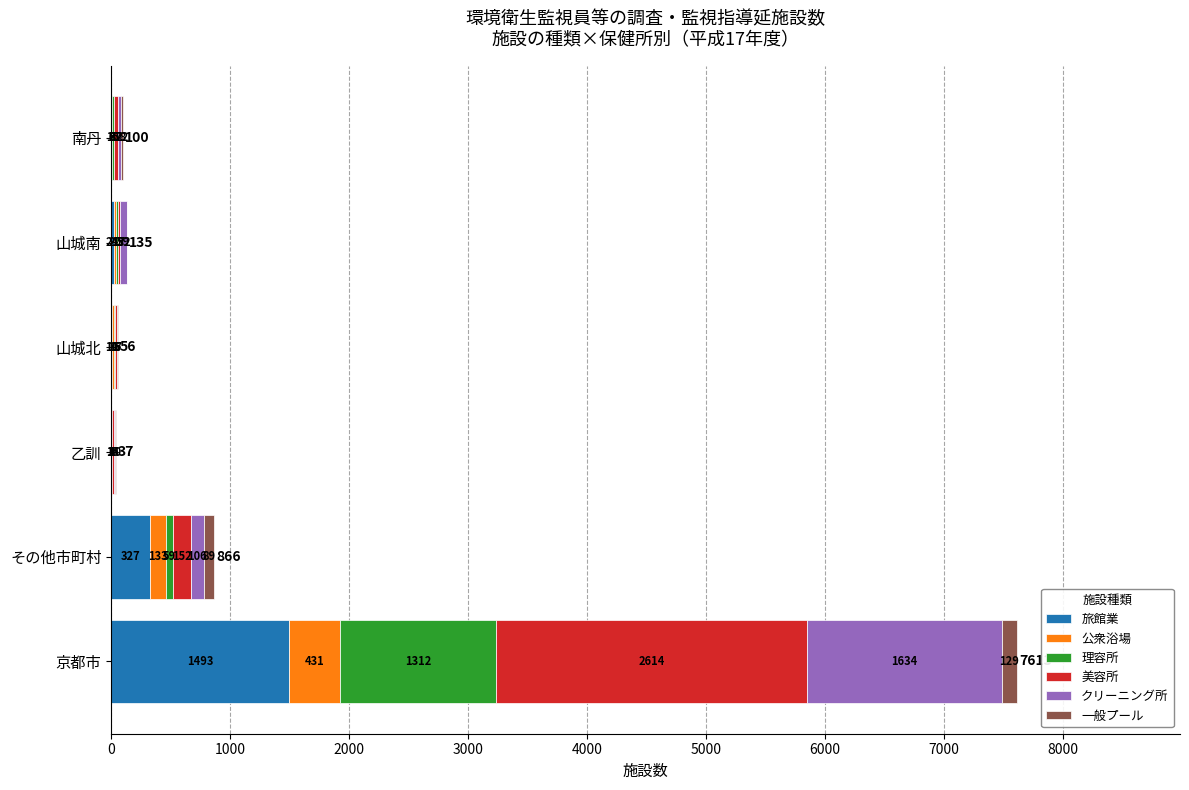

What are all the series names shown in the legend?

旅館業, 公衆浴場, 理容所, 美容所, クリーニング所, 一般プール